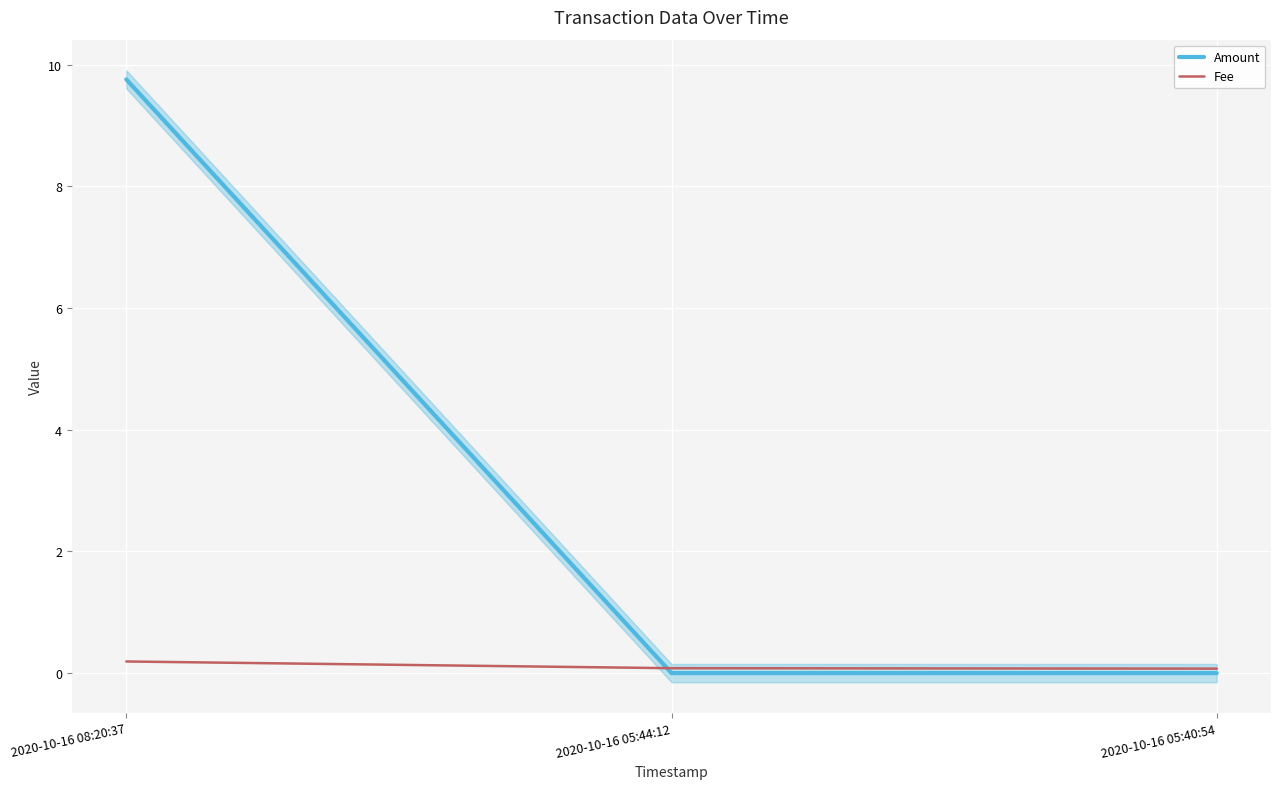

What is the highest value of the Amount series?

9.8